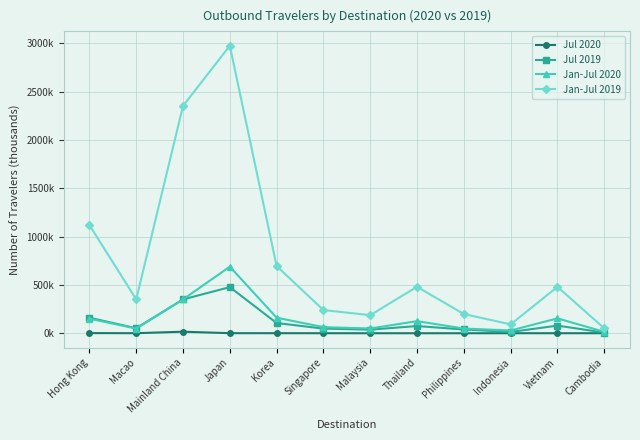

In Jan-Jul 2020, how many points are lower than both neighbors (excluding endpoints)?

3